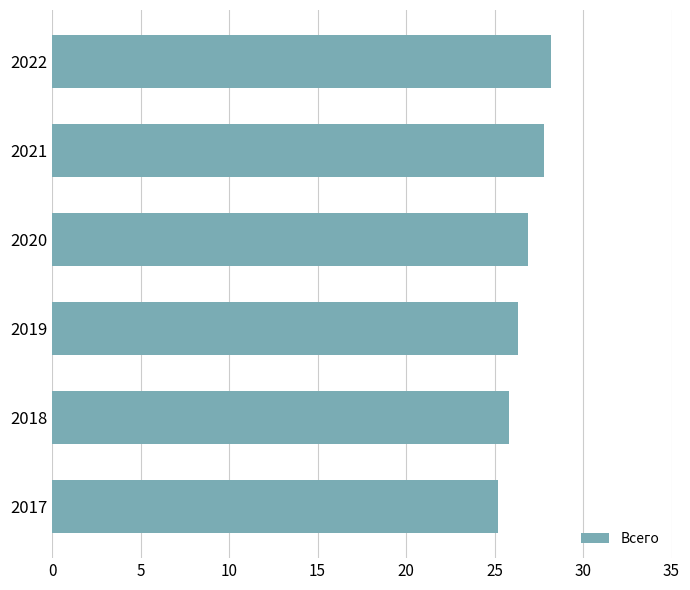

Is it true that the value at 2017 is 13.9?

False